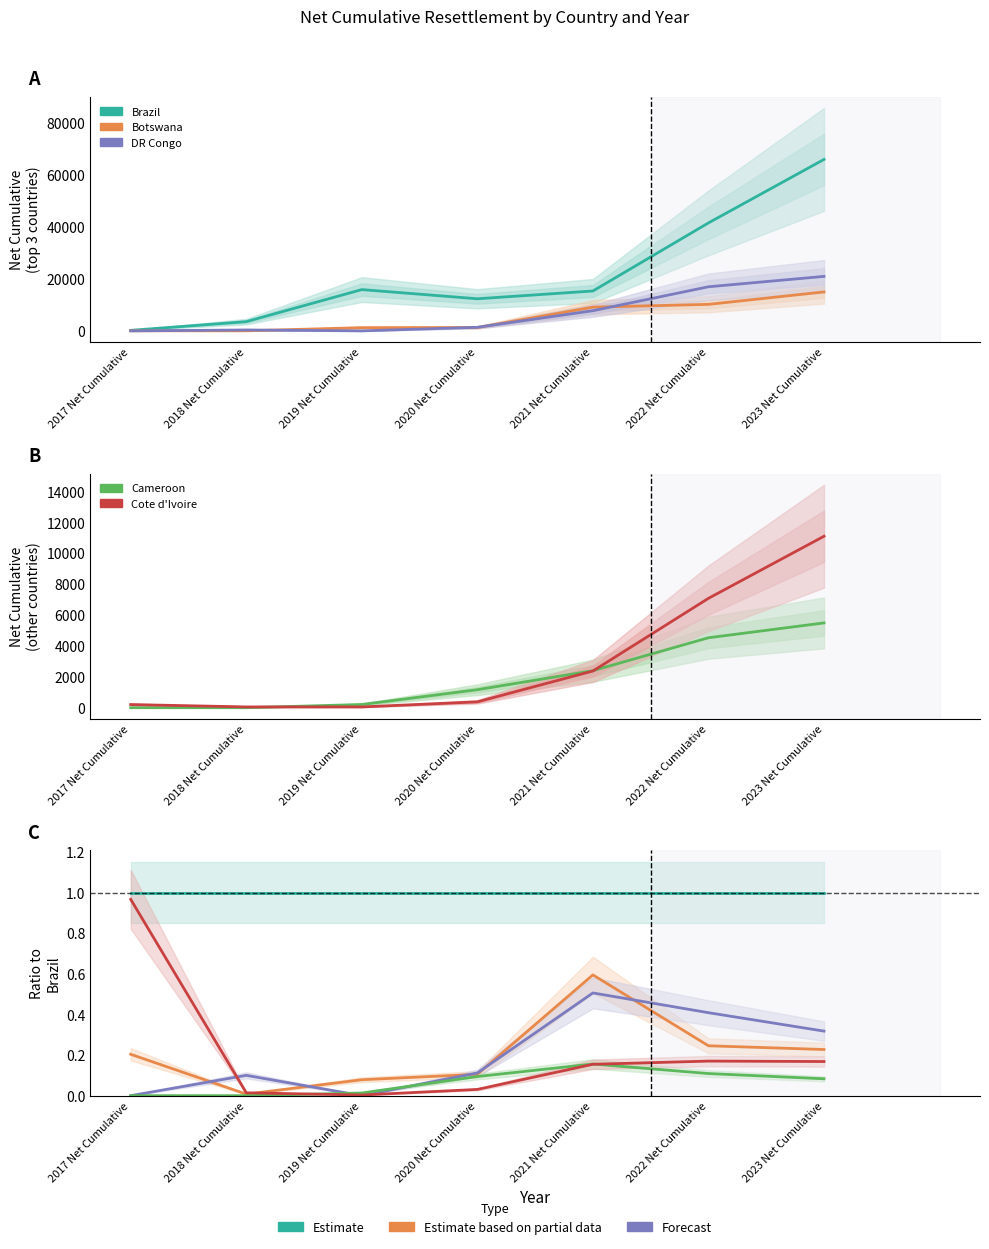

True or false: Cote d'Ivoire and DR Congo cross at least once.

True